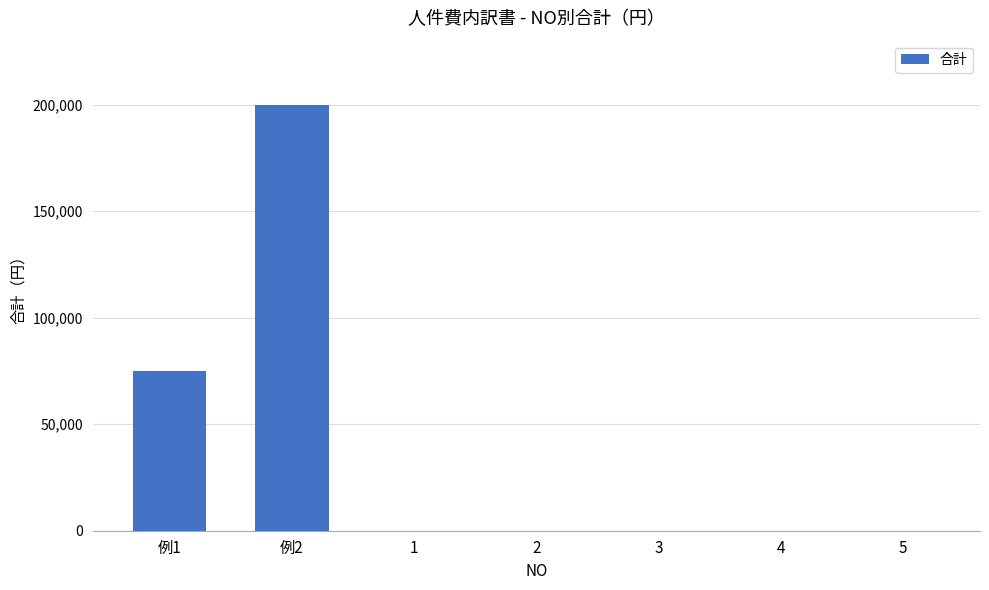

Which category has the highest value across all series?

例2